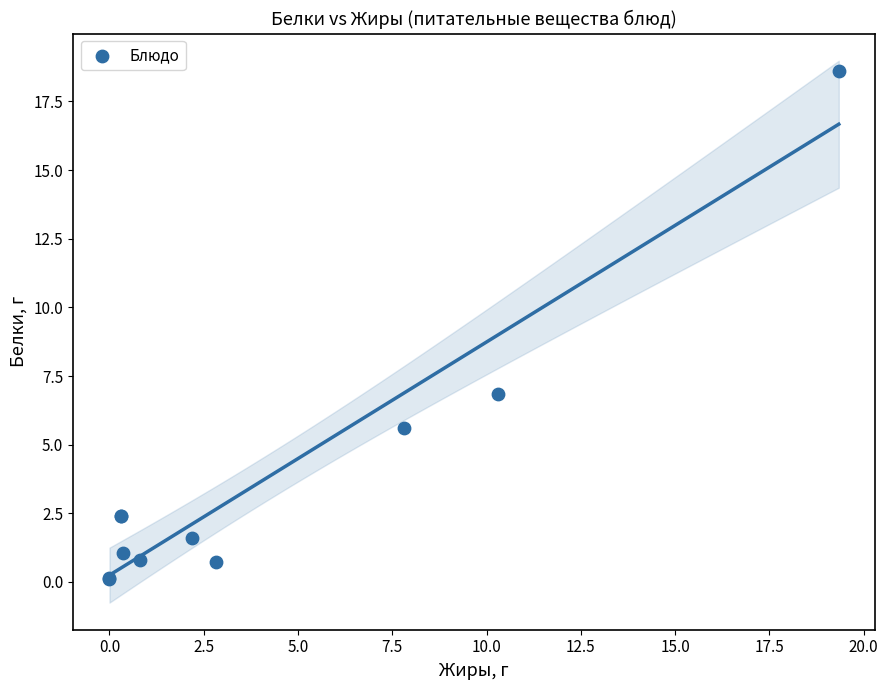

What Y value in the scatter plot is closest to 9?

6.8